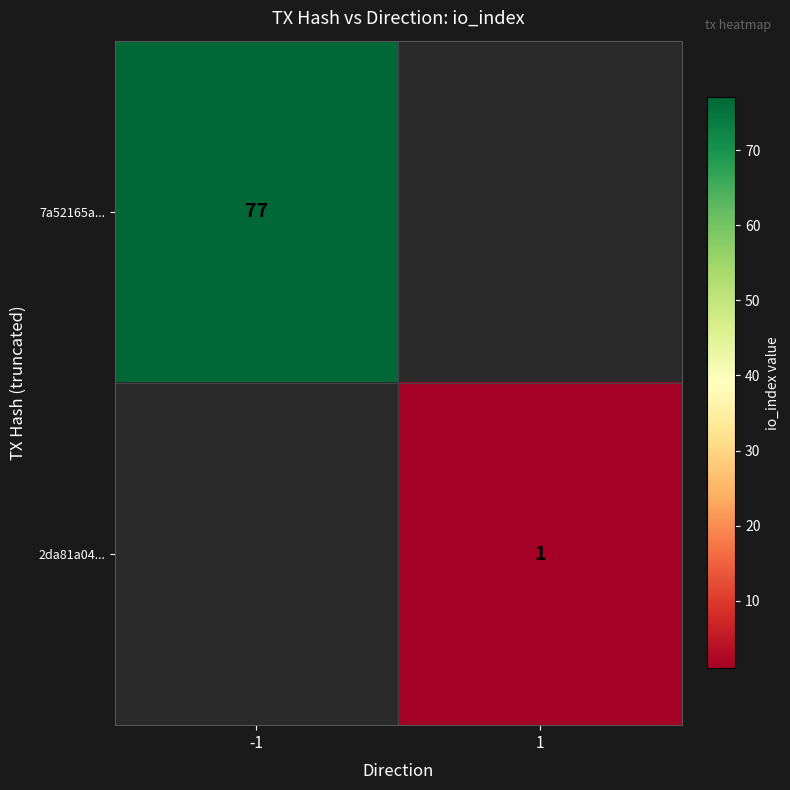

Is it true that 7a52165a... equals 77 at -1?

True